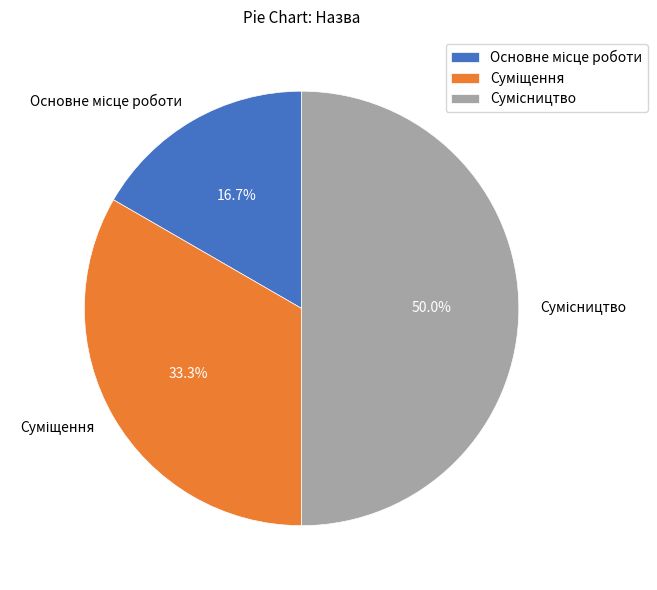

Count the number of slices in the pie.

3